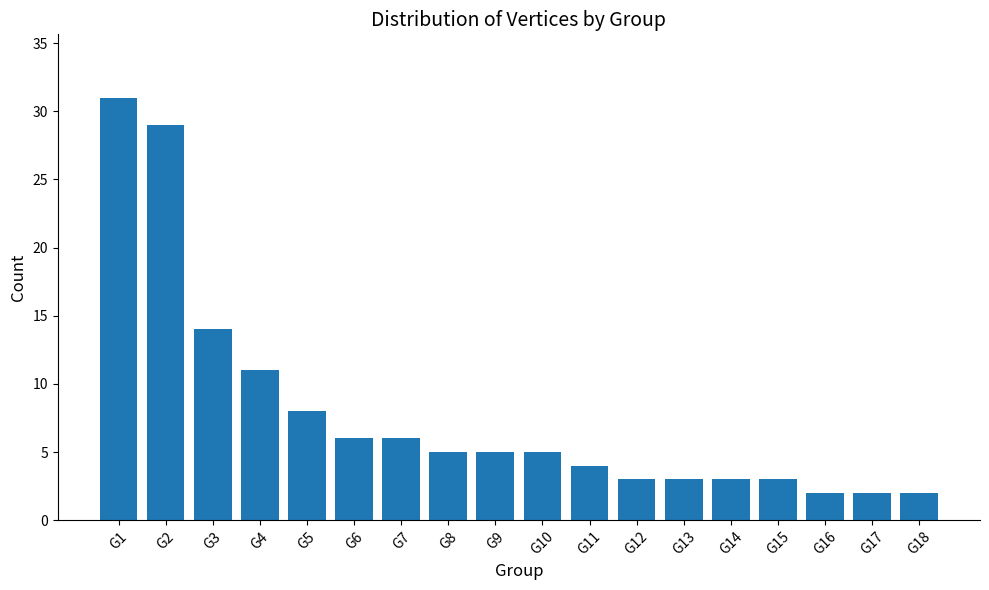

Where does the data first go above 5?

G1